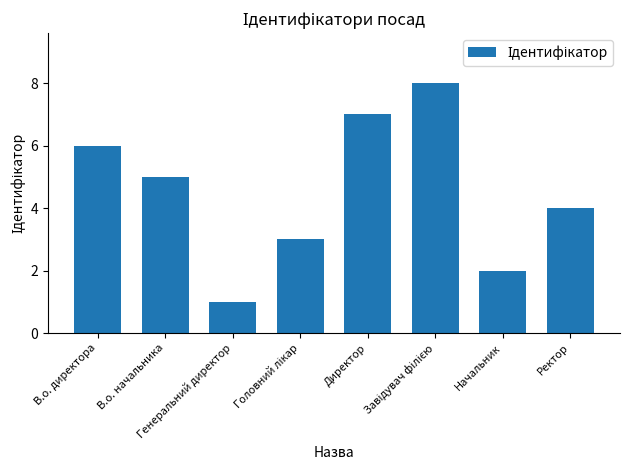

What is the difference between the maximum and minimum values?

7